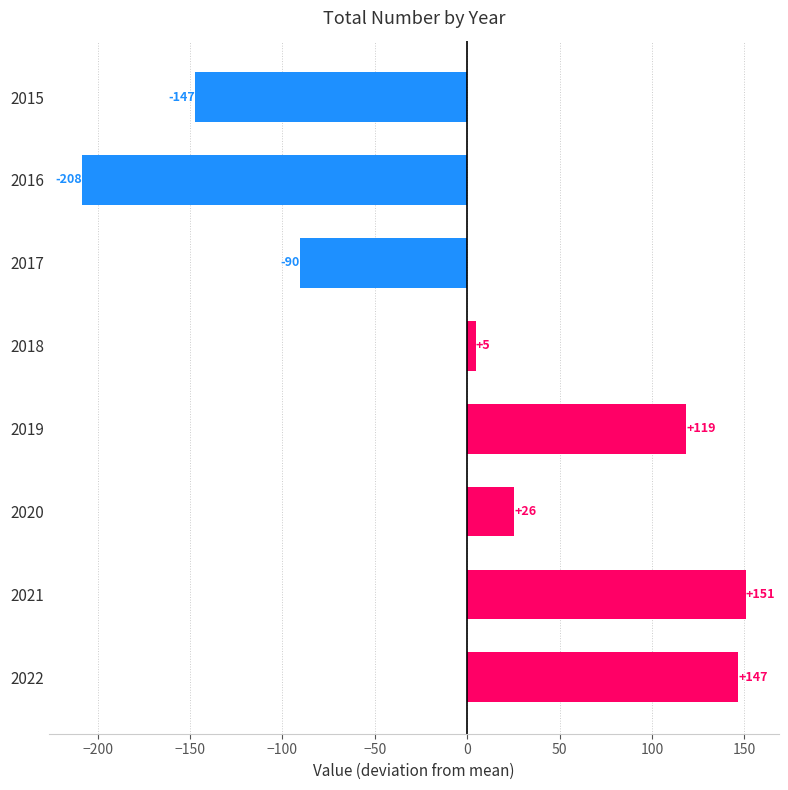

What is the value of the 6th bar from the top?

25.6